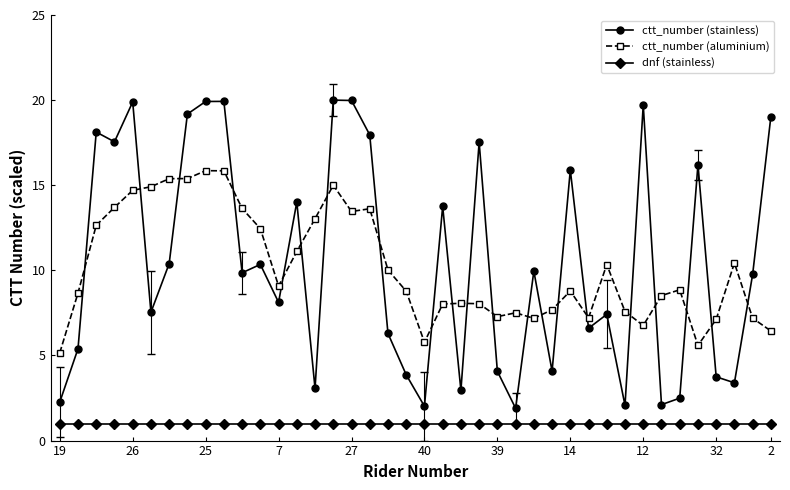

What is the sum of all dnf (stainless) values?

40.0